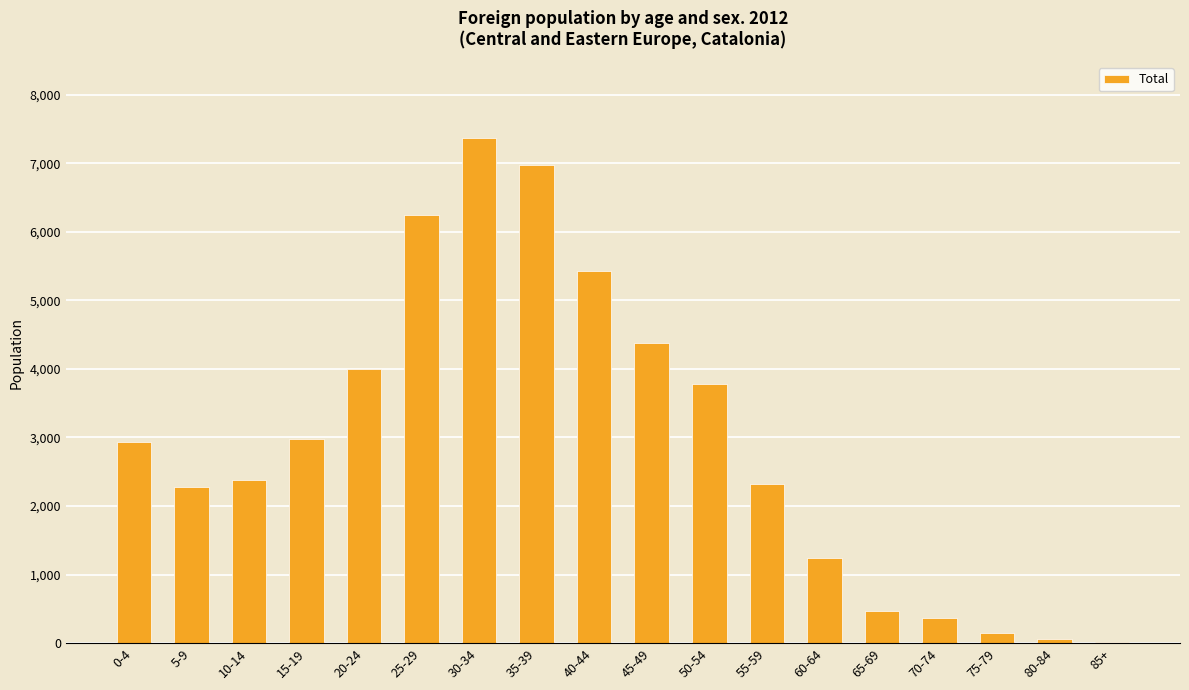

Which has a higher value, 20-24 or 0-4?

20-24